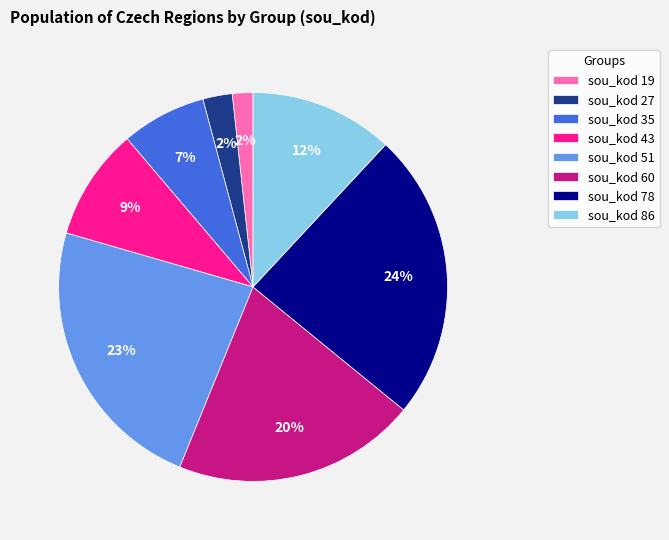

Which slice is the largest?

sou_kod 78